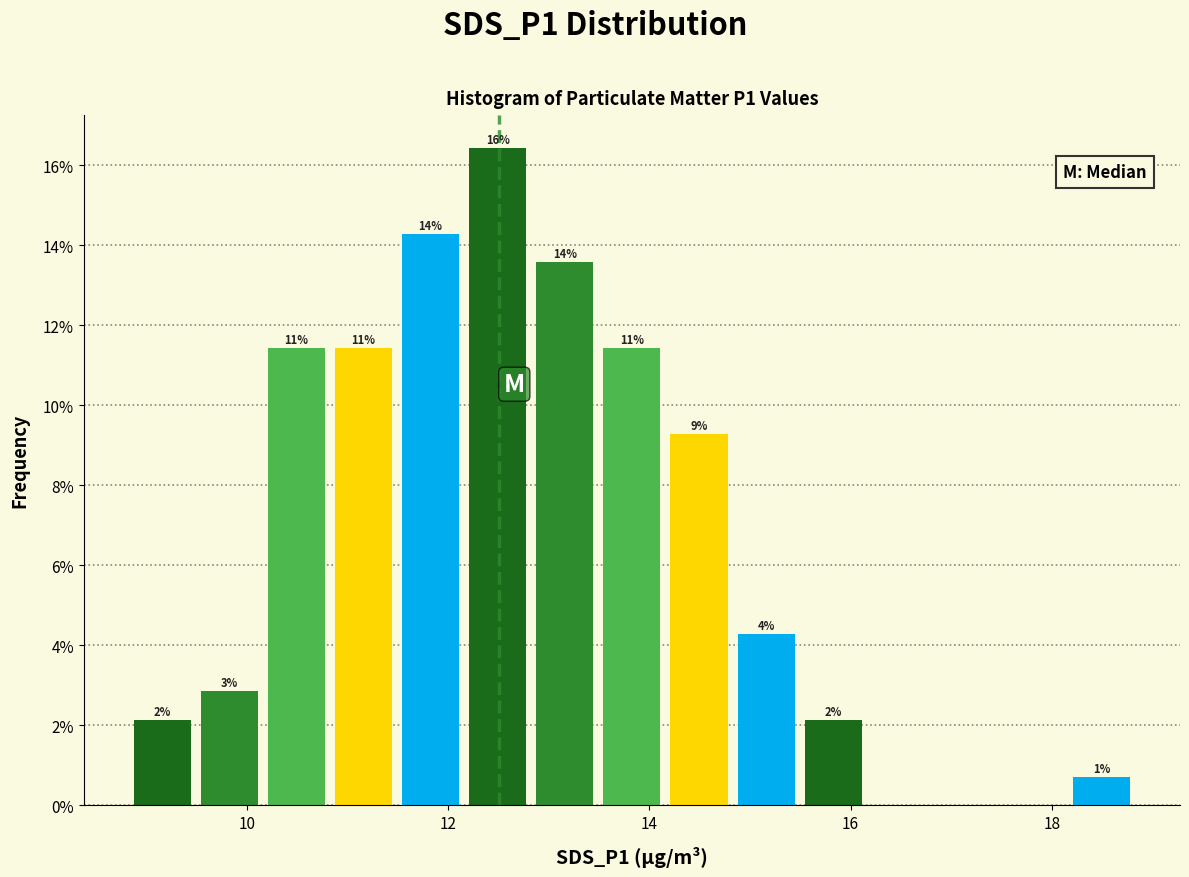

Around what value on the x-axis is the tallest bar? Give the approximate position of its centre, as read against the axis.

12.4